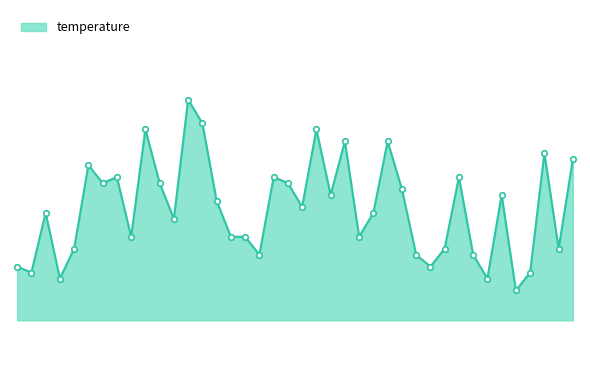

What is the smallest value displayed?

8.5